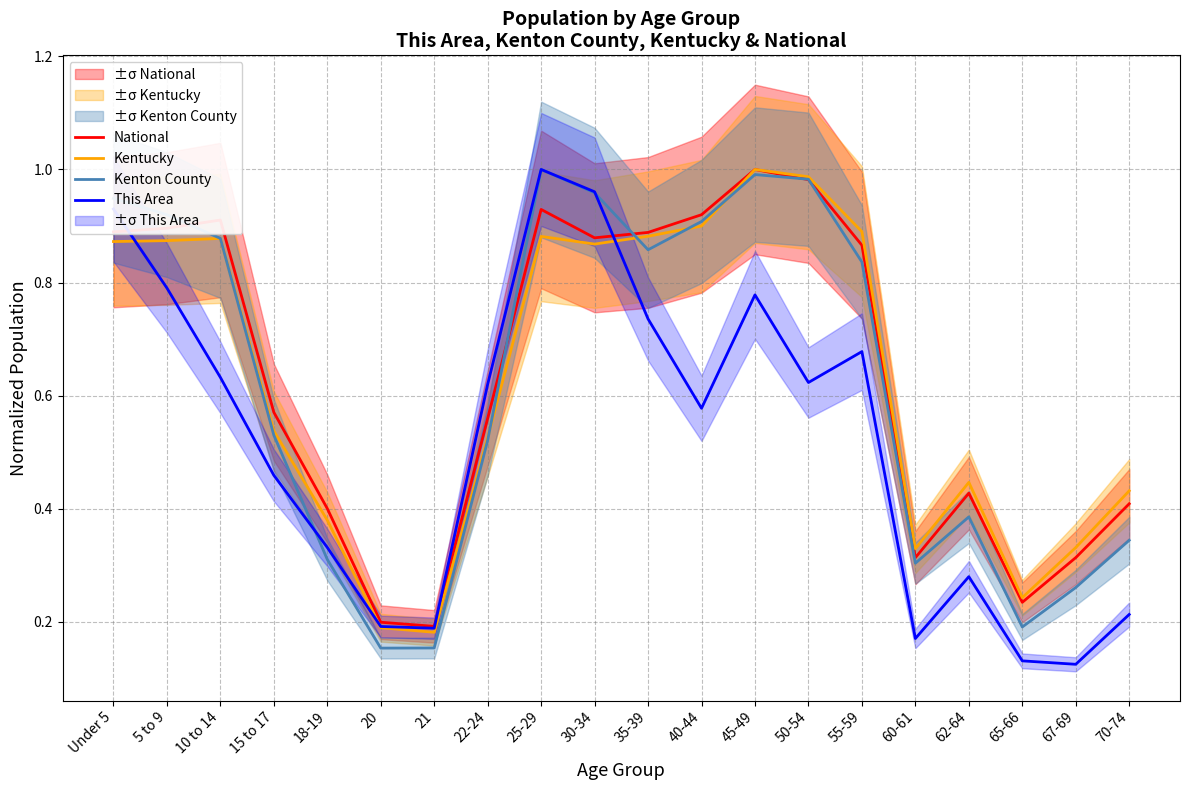

Which series changed the most between 30-34 and 50-54?

This Area